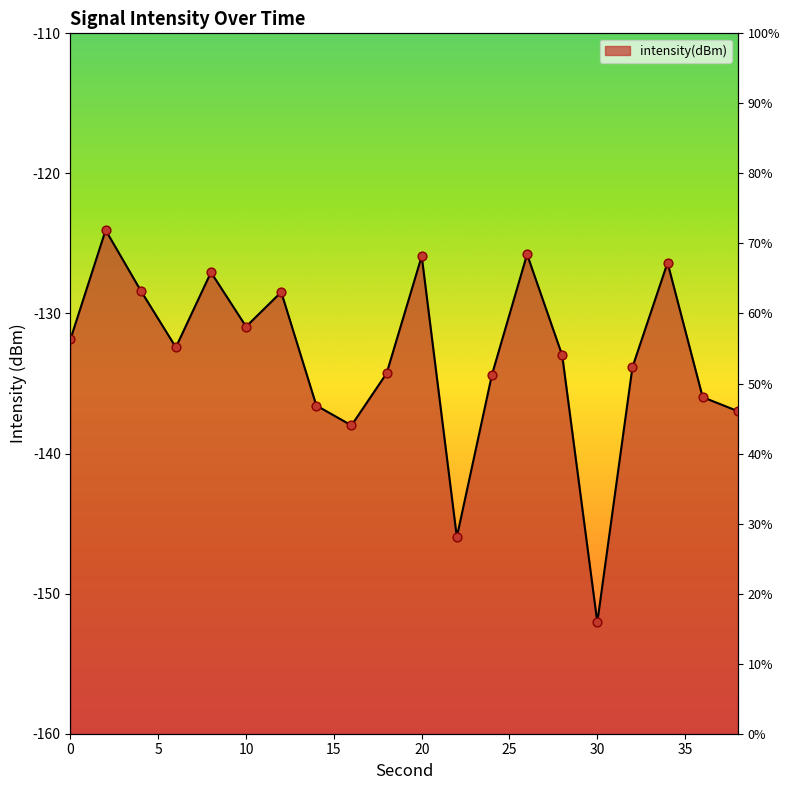

Which has a higher value, 30 or 32?

32